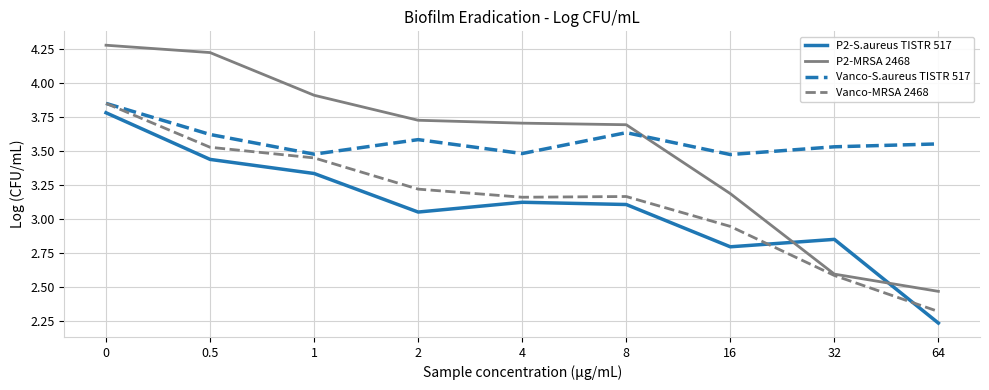

What are all the series names shown in the legend?

P2-S.aureus TISTR 517, P2-MRSA 2468, Vanco-S.aureus TISTR 517, Vanco-MRSA 2468